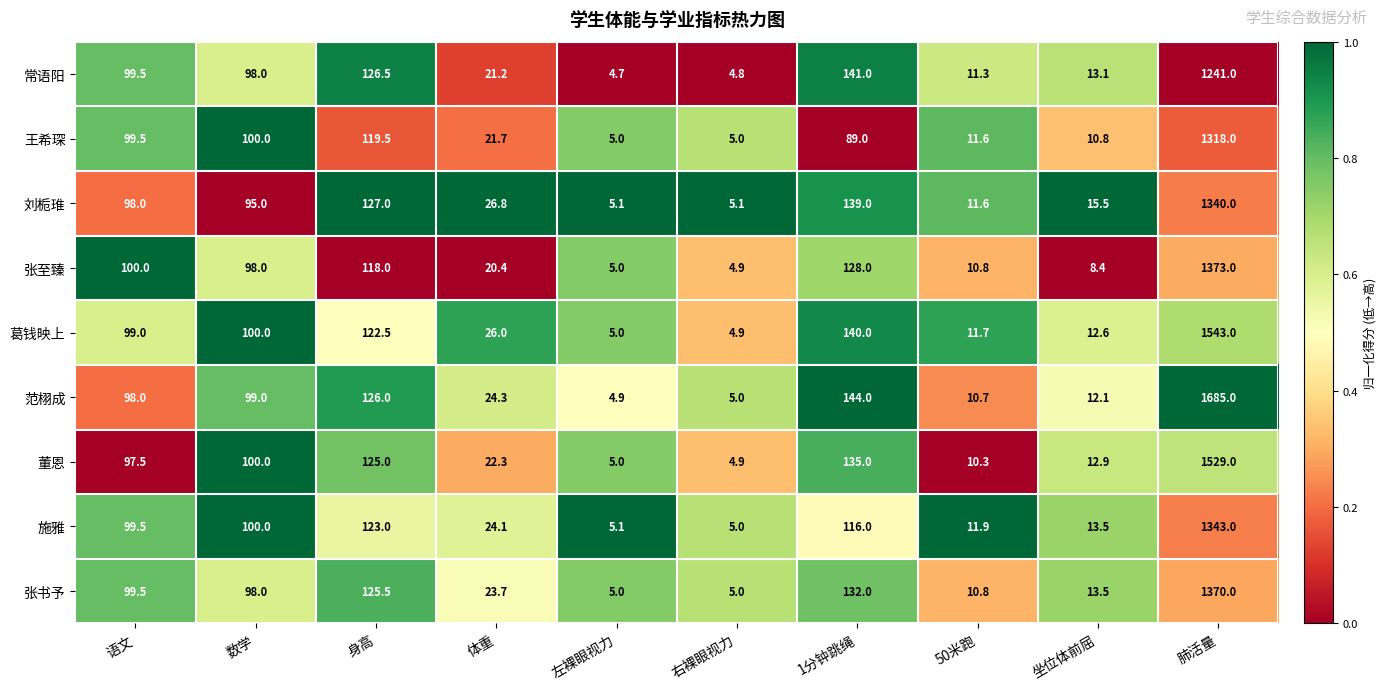

How many categories are shown in the chart?

10